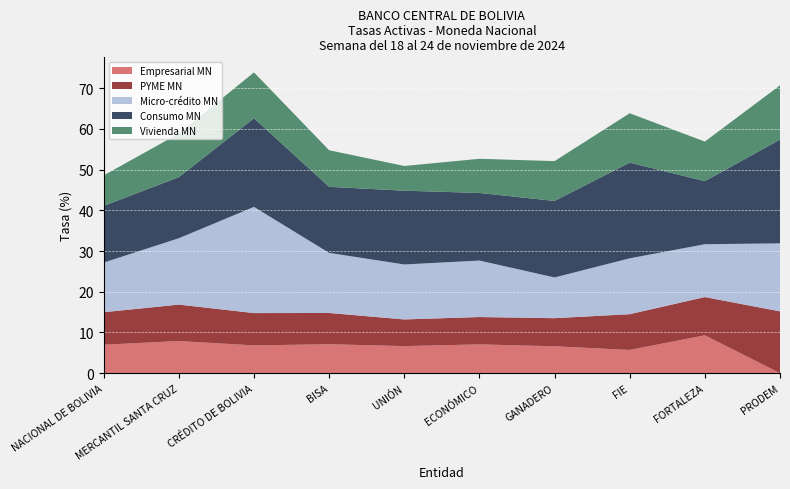

Reading right to left, transcribe all the data shown in this chart.

Empresarial MN: PRODEM=0.0	FORTALEZA=9.3	FIE=5.7	GANADERO=6.6	ECONÓMICO=7.1	UNIÓN=6.6	BISA=7.1	CRÉDITO DE BOLIVIA=6.8	MERCANTIL SANTA CRUZ=7.9	NACIONAL DE BOLIVIA=7.0
PYME MN: PRODEM=15.2	FORTALEZA=9.4	FIE=8.8	GANADERO=6.9	ECONÓMICO=6.7	UNIÓN=6.6	BISA=7.7	CRÉDITO DE BOLIVIA=7.9	MERCANTIL SANTA CRUZ=9.0	NACIONAL DE BOLIVIA=8.0
Micro-crédito MN: PRODEM=16.7	FORTALEZA=13.0	FIE=13.7	GANADERO=10.0	ECONÓMICO=13.9	UNIÓN=13.5	BISA=14.8	CRÉDITO DE BOLIVIA=26.1	MERCANTIL SANTA CRUZ=16.3	NACIONAL DE BOLIVIA=12.2
Consumo MN: PRODEM=25.5	FORTALEZA=15.5	FIE=23.5	GANADERO=18.8	ECONÓMICO=16.6	UNIÓN=18.1	BISA=16.2	CRÉDITO DE BOLIVIA=21.8	MERCANTIL SANTA CRUZ=15.0	NACIONAL DE BOLIVIA=13.9
Vivienda MN: PRODEM=13.3	FORTALEZA=9.7	FIE=12.1	GANADERO=9.8	ECONÓMICO=8.4	UNIÓN=6.1	BISA=9.0	CRÉDITO DE BOLIVIA=11.3	MERCANTIL SANTA CRUZ=10.7	NACIONAL DE BOLIVIA=7.5